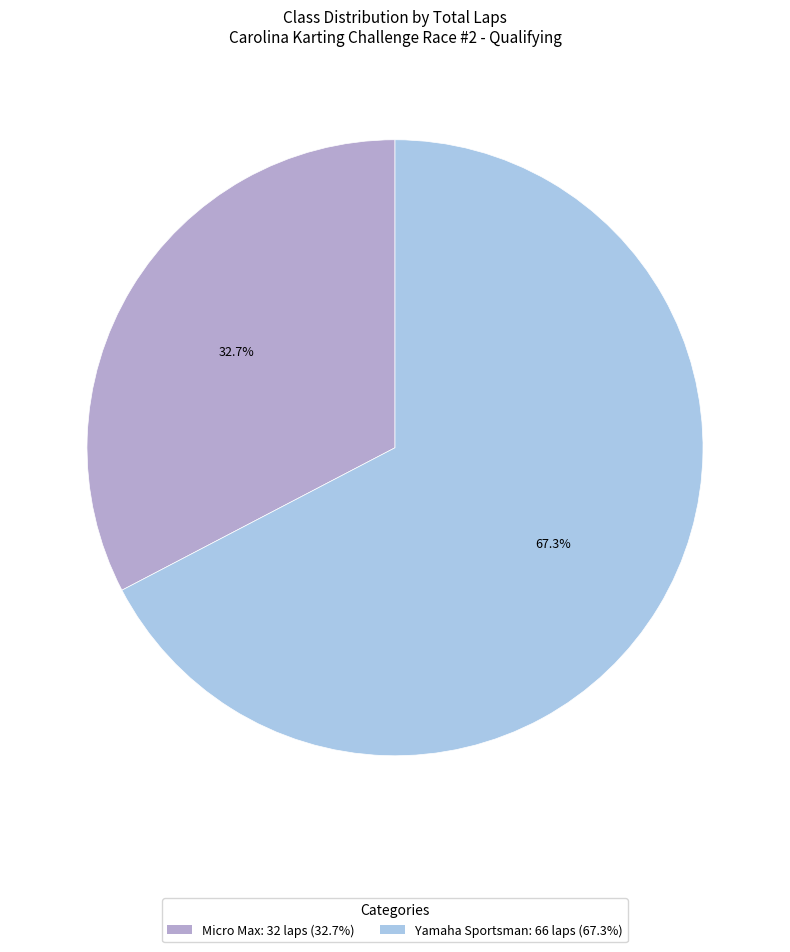

Is there a majority slice in this chart?

Yes